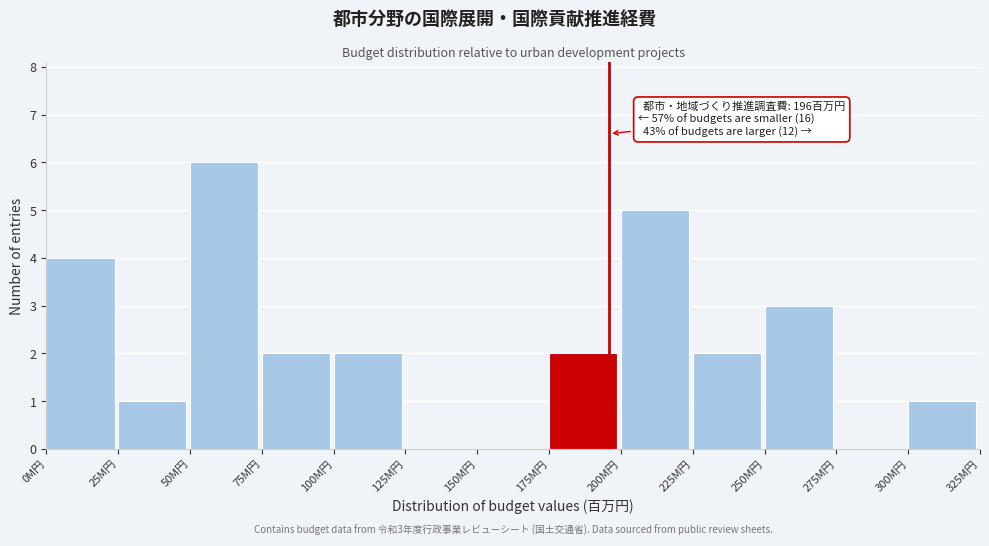

Over which range of the x-axis is the bar tallest?

50 to 75